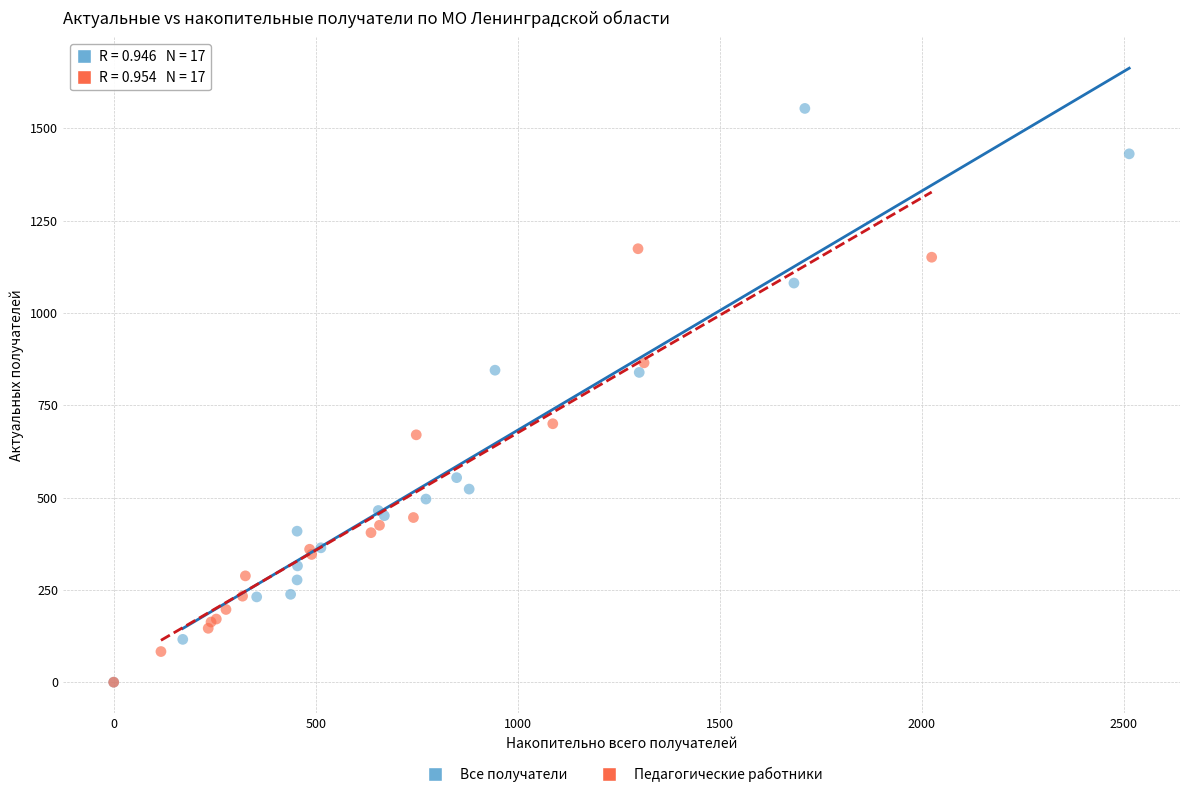

Which series has the largest Y range (max minus min)?

Все получатели